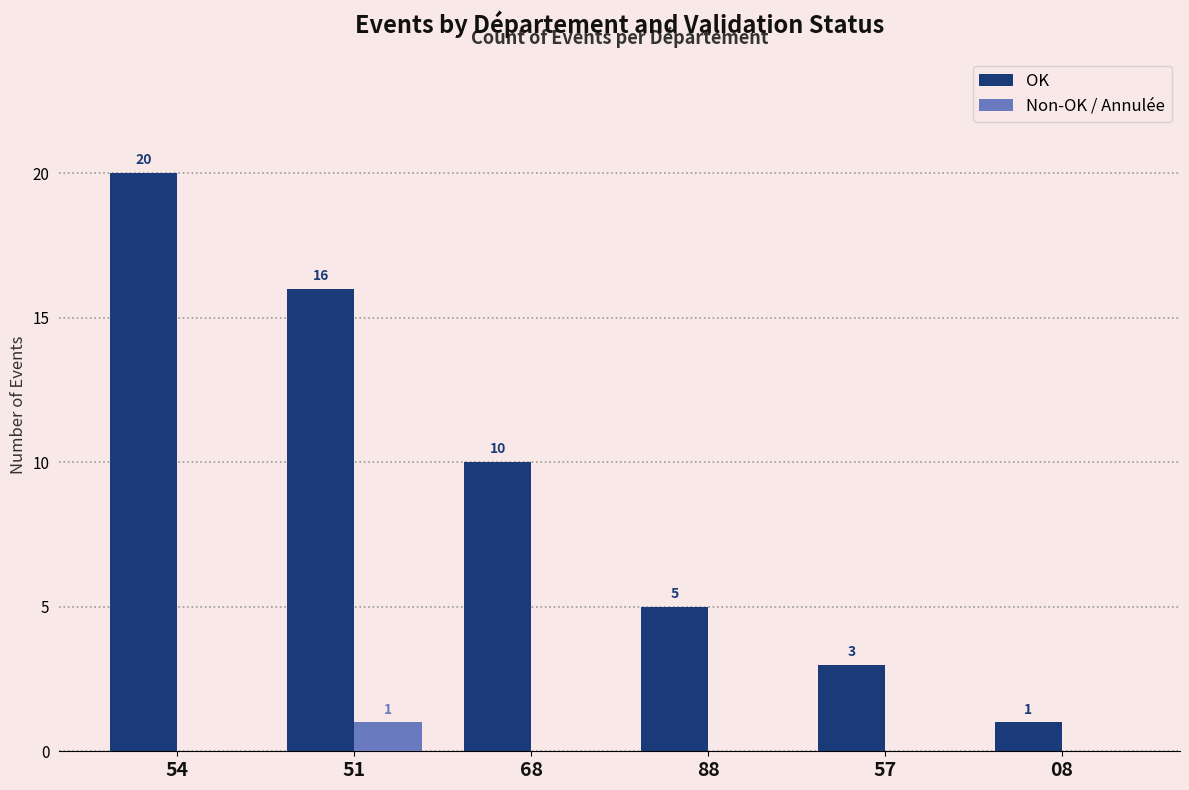

Count the number of data series in this chart.

2